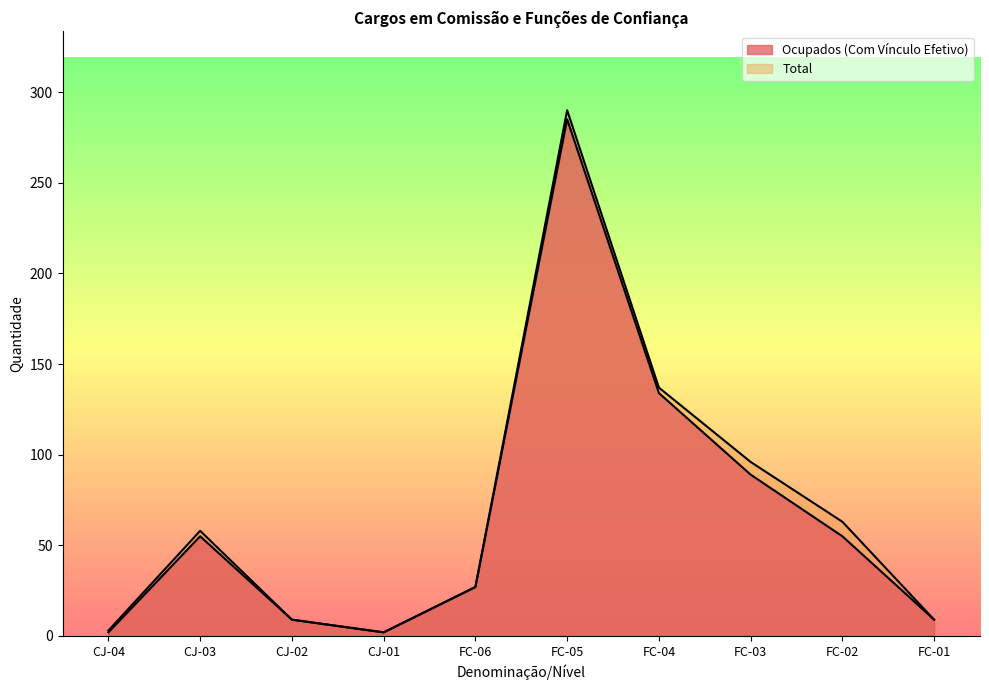

What is the value of the Total point at the 3rd from the left?

9